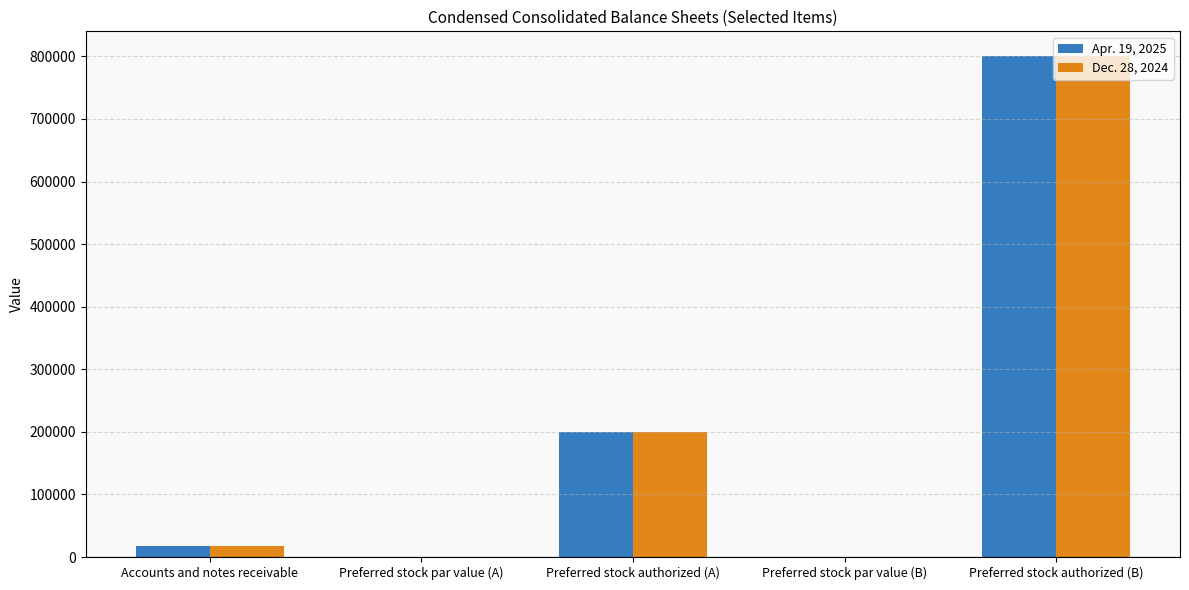

Are the bars grouped side by side (vs. stacked)?

Yes